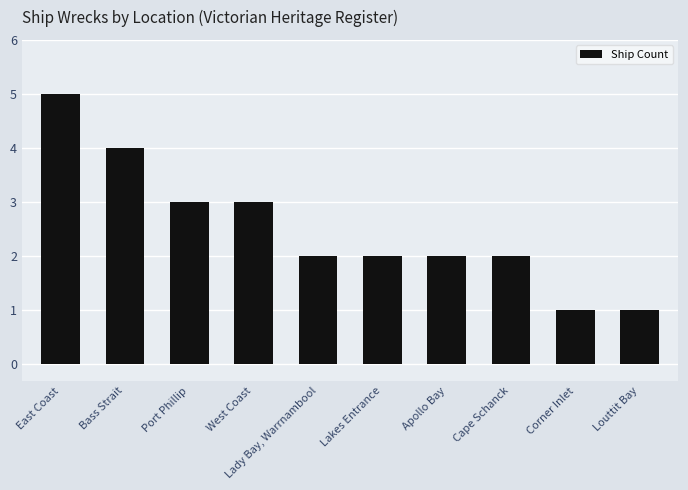

What is the minimum value shown in the chart?

1